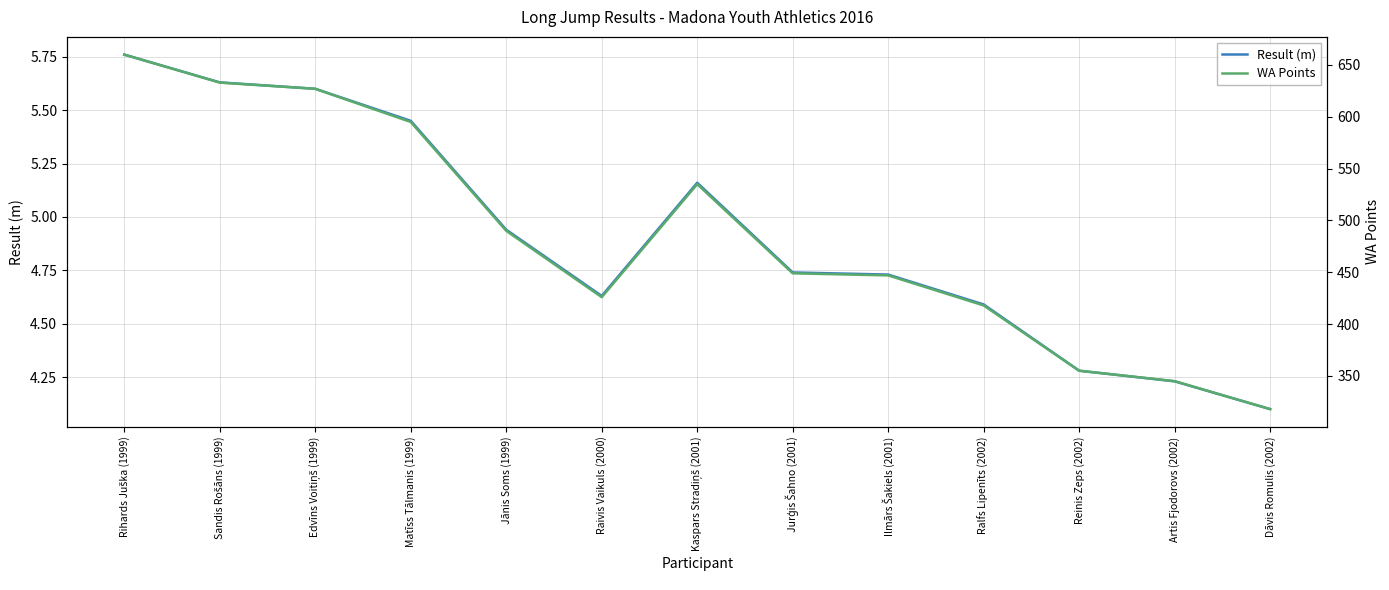

Reading left to right, transcribe all the data shown in this chart.

Result (m): Rihards Juška (1999)=5.8	Sandis Rošāns (1999)=5.6	Edvīns Voitiņš (1999)=5.6	Matīss Tālmanis (1999)=5.5	Jānis Soms (1999)=4.9	Raivis Vaikuls (2000)=4.6	Kaspars Stradiņš (2001)=5.2	Jurģis Šahno (2001)=4.7	Ilmārs Šakiels (2001)=4.7	Ralfs Lipenīts (2002)=4.6	Reinis Zeps (2002)=4.3	Artis Fjodorovs (2002)=4.2	Dāvis Romulis (2002)=4.1
WA Points: Rihards Juška (1999)=660.0	Sandis Rošāns (1999)=633.0	Edvīns Voitiņš (1999)=627.0	Matīss Tālmanis (1999)=595.0	Jānis Soms (1999)=490.0	Raivis Vaikuls (2000)=426.0	Kaspars Stradiņš (2001)=535.0	Jurģis Šahno (2001)=449.0	Ilmārs Šakiels (2001)=447.0	Ralfs Lipenīts (2002)=418.0	Reinis Zeps (2002)=355.0	Artis Fjodorovs (2002)=345.0	Dāvis Romulis (2002)=318.0